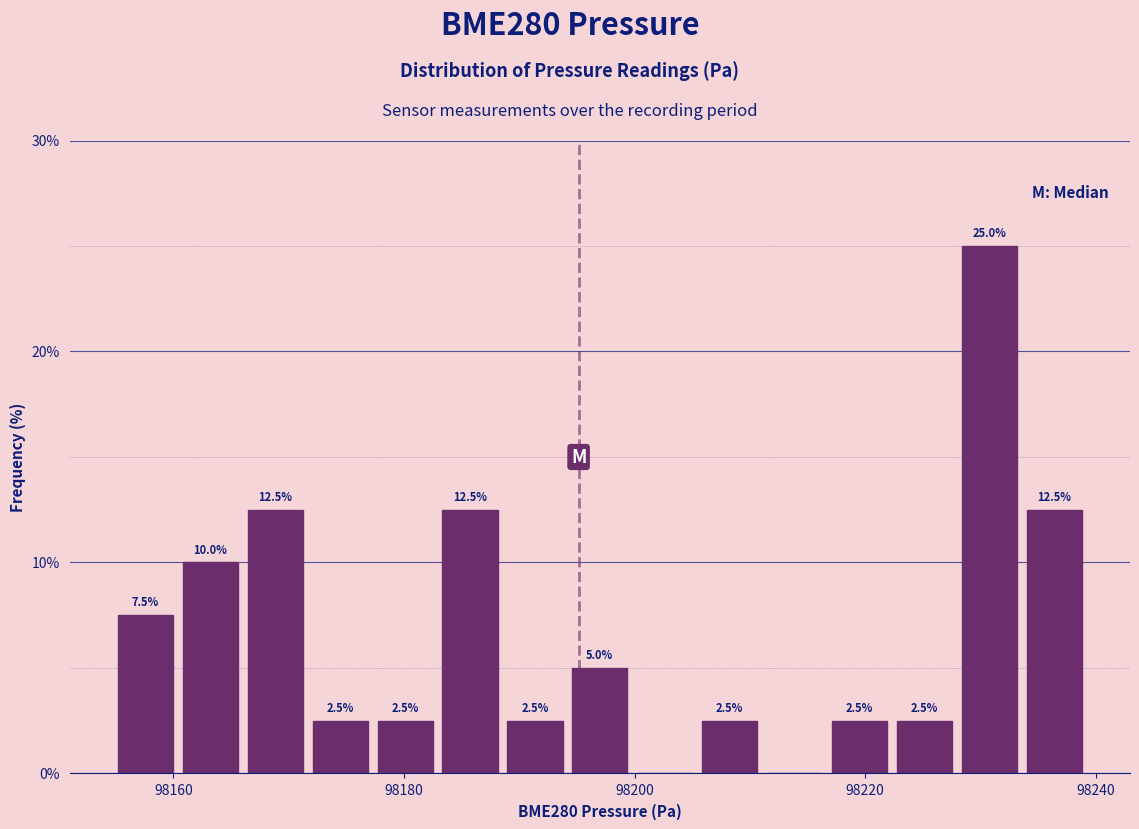

Around what value on the x-axis is the tallest bar? Give the approximate position of its centre, as read against the axis.

98230